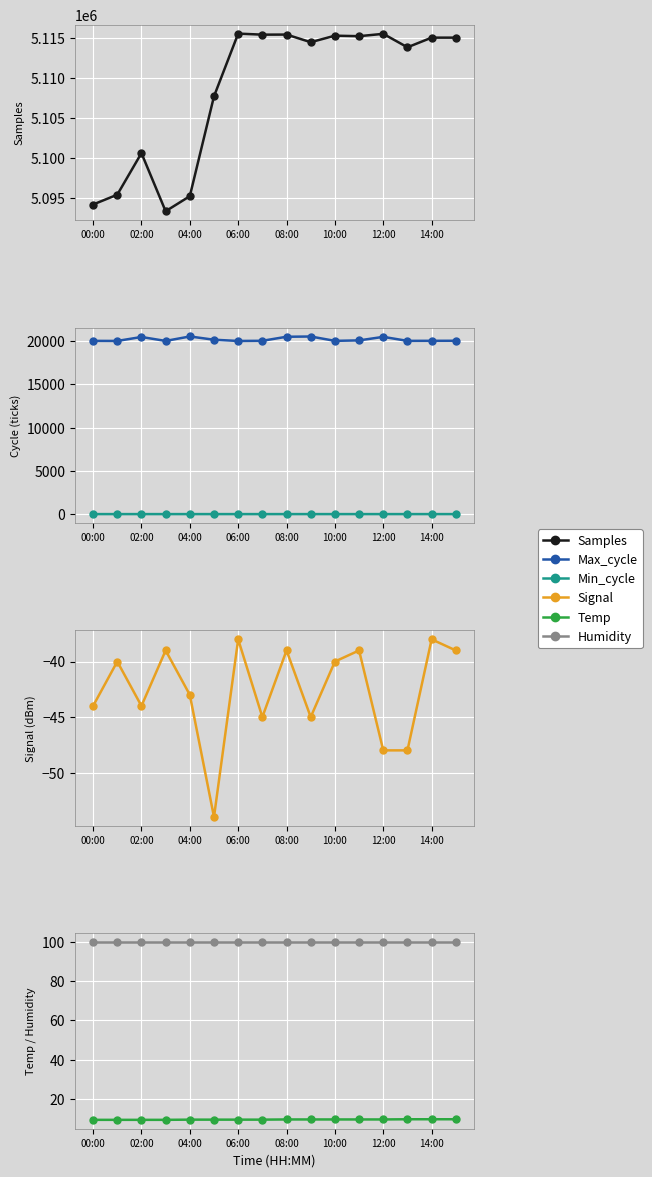

Which series changed the most between 08:00 and 12:00?

Samples